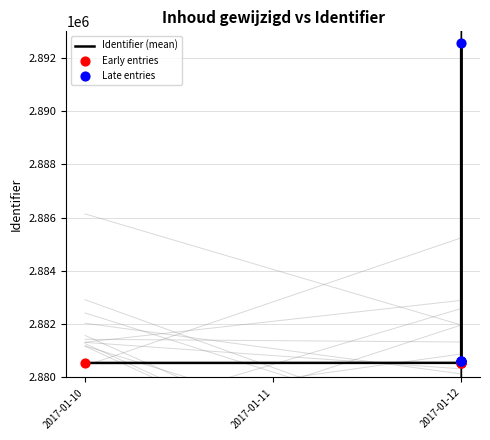

Which has a higher value, 2017-01-12 or 2017-01-10?

2017-01-12